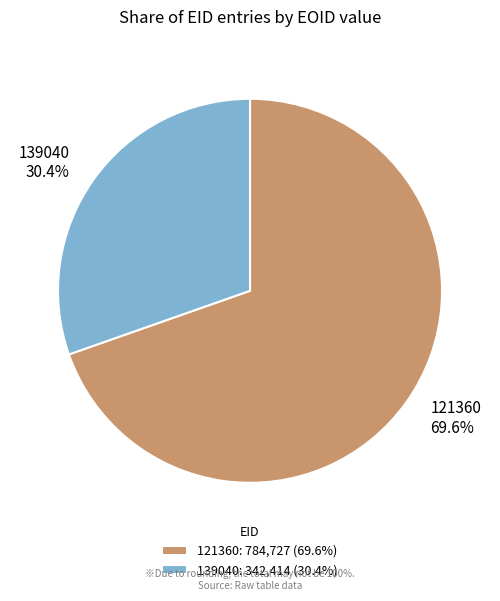

To the nearest percent, what is the difference between the largest and smallest slice percentages?

39%